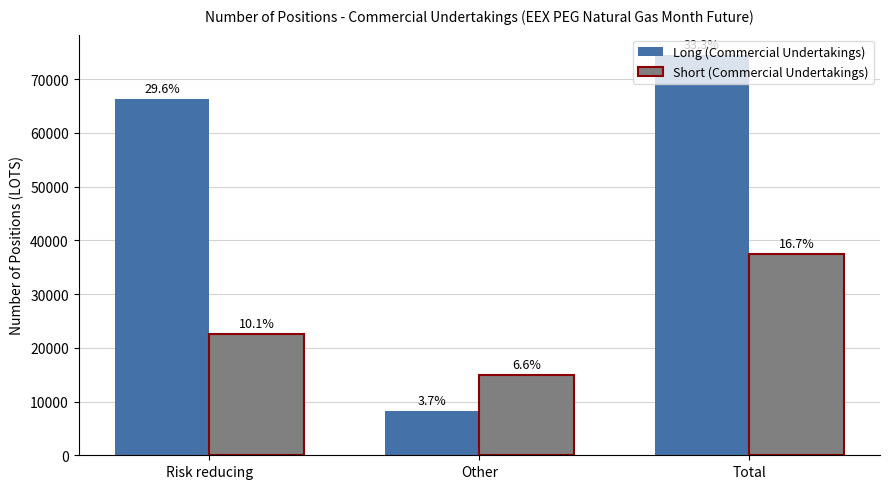

What is the total value across all series at Total?

112083.1